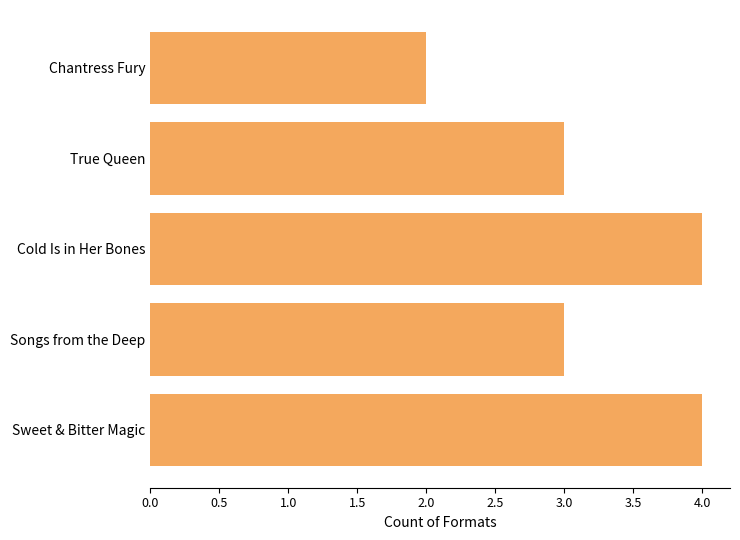

What value does the data have at Songs from the Deep?

3